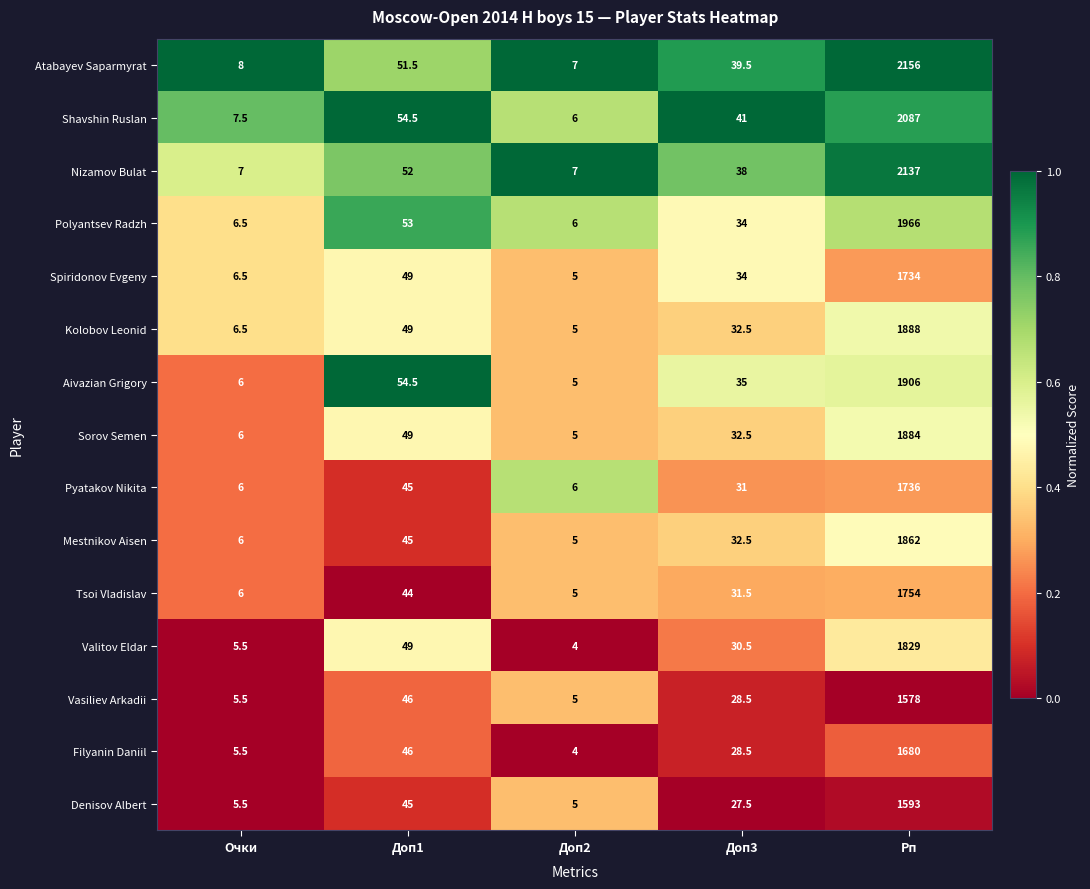

The Polyantsev Radzh series shows 1966.0 at Рп. True or false?

True